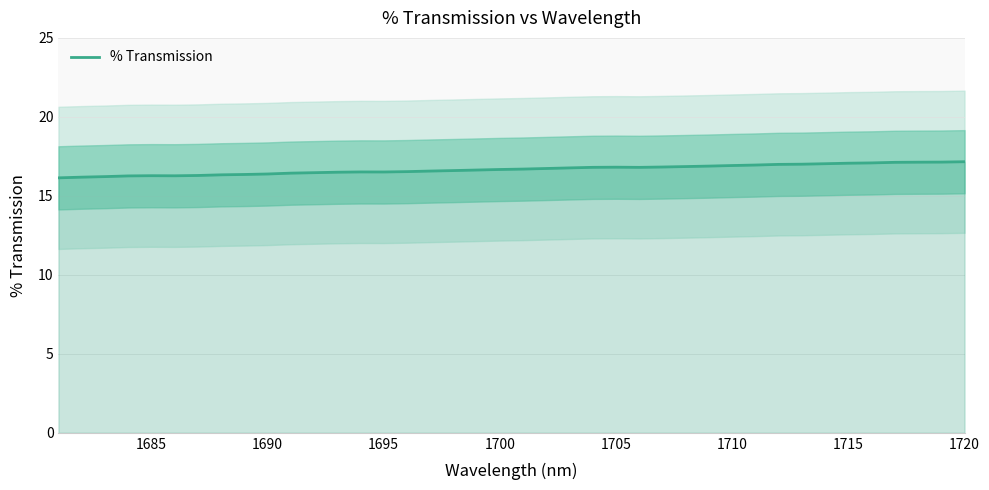

Is it true that % Transmission equals 16.9 at 1710?

True